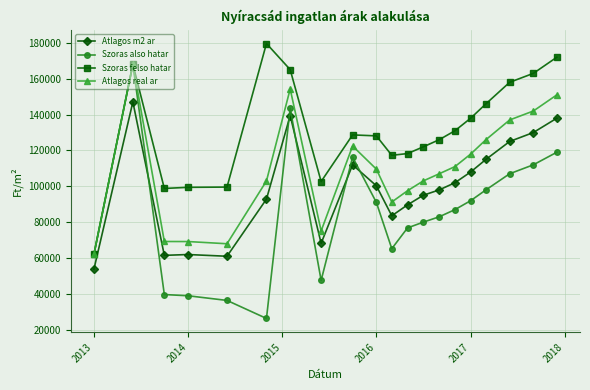

What are all the series names shown in the legend?

Atlagos m2 ar, Szoras also hatar, Szoras felso hatar, Atlagos real ar